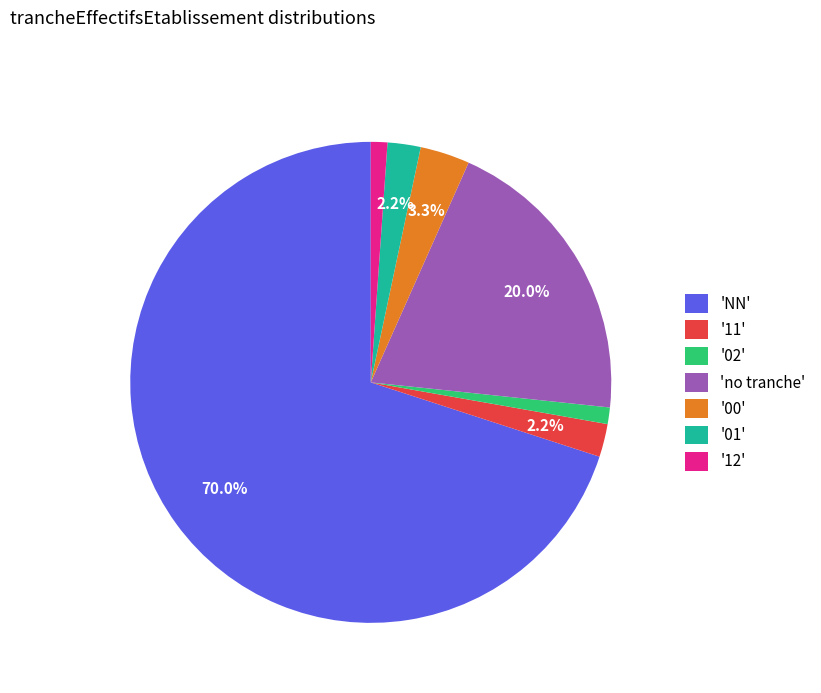

Count the number of slices in the pie.

7